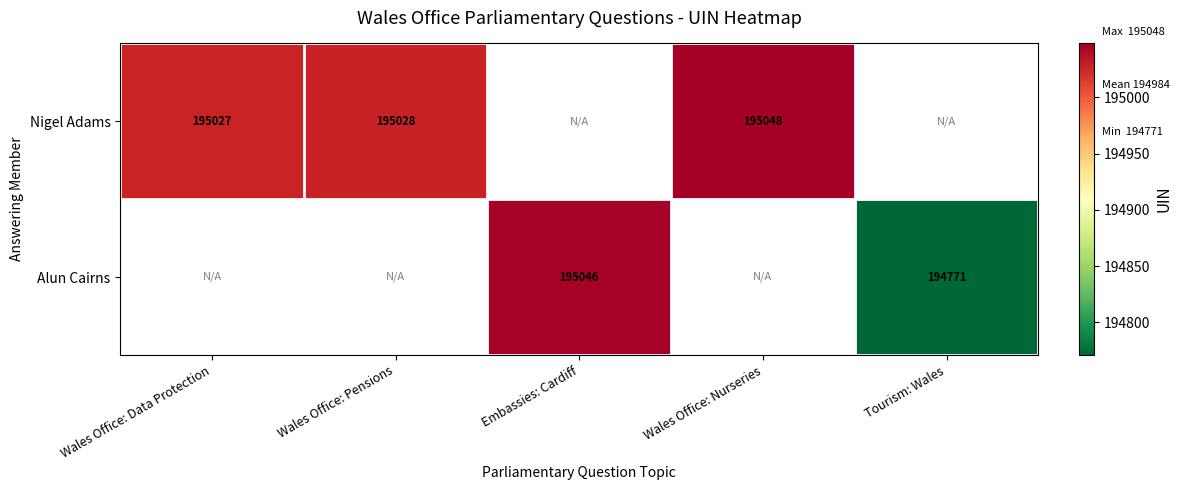

The value of Nigel Adams at Wales Office: Data Protection is 195027. True or false?

True